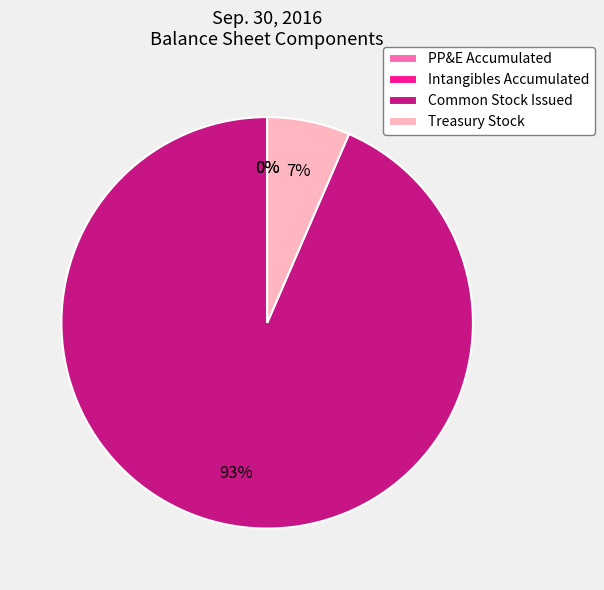

The Treasury Stock slice represents 7% of the pie. True or false?

True